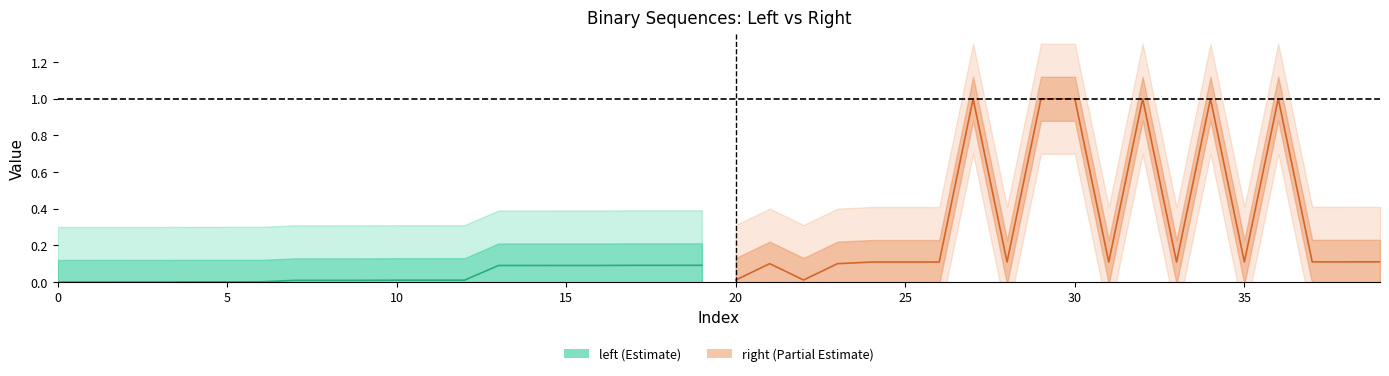

Which series changed the most between 35 and 15?

right